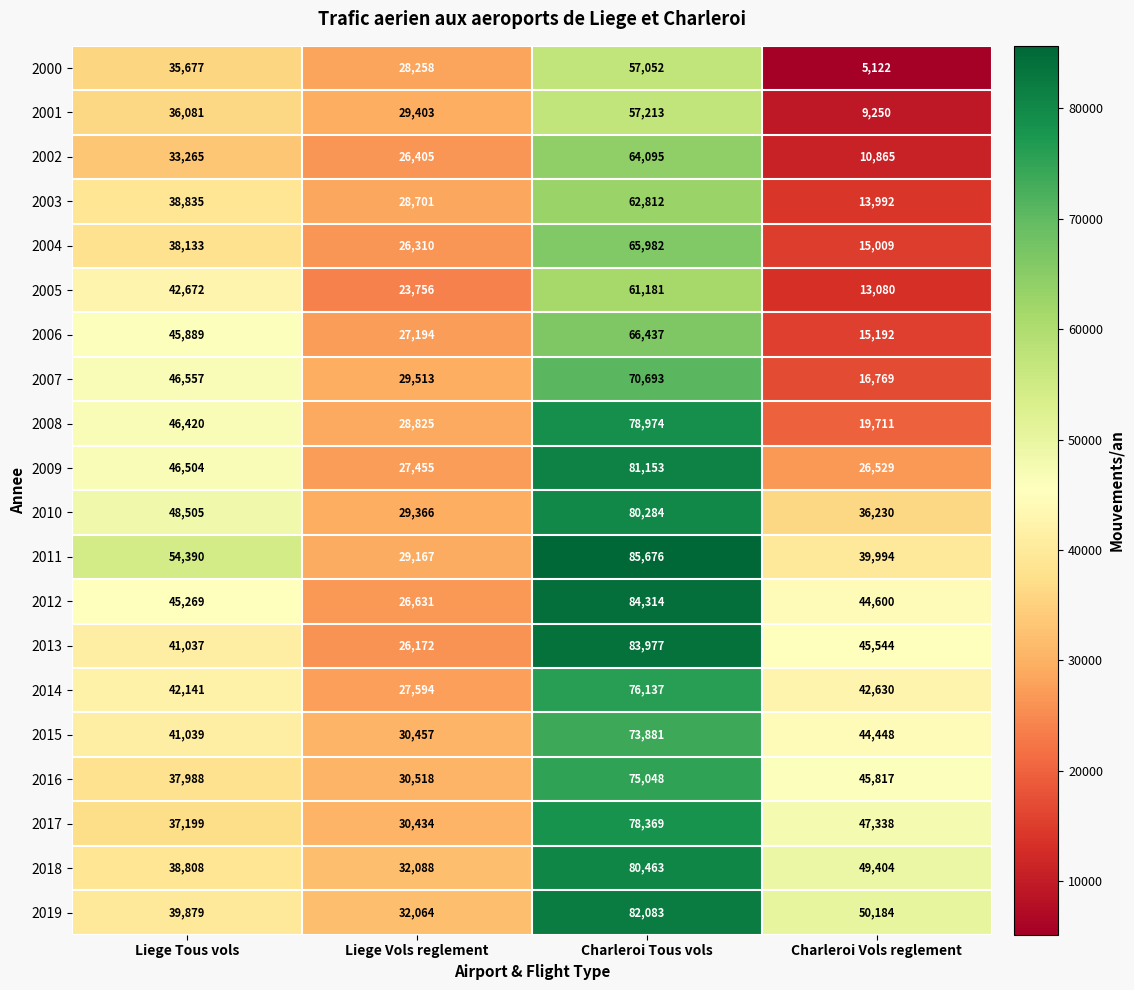

What is the total value across all series at Charleroi Vols reglement?

591708